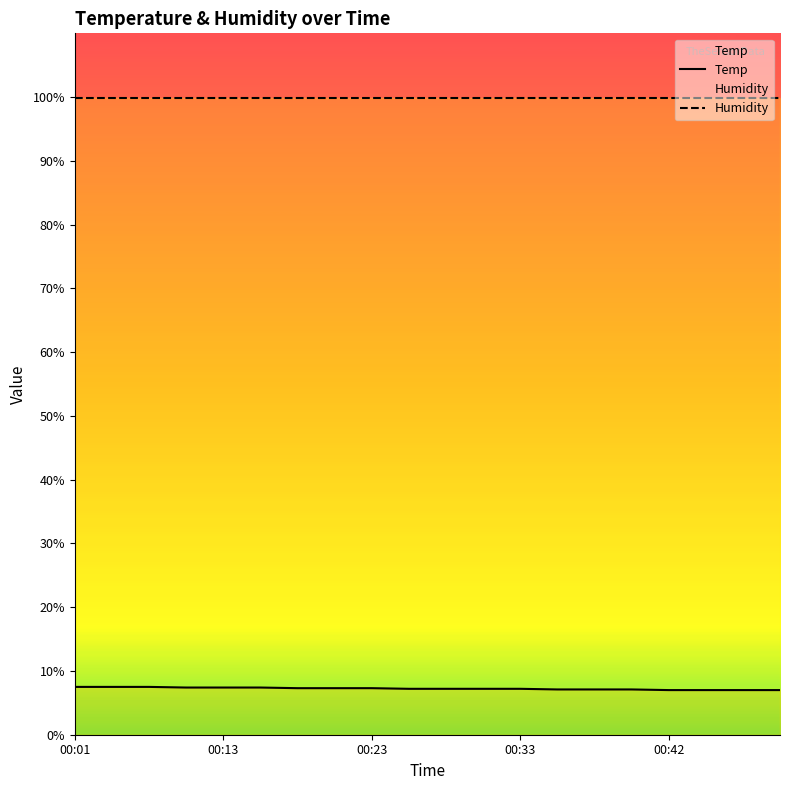

Reading left to right, what are all the values shown in this chart?

Temp: 7.5	7.5	7.5	7.4	7.4	7.4	7.3	7.3	7.3	7.2	7.2	7.2	7.2	7.1	7.1	7.1	7.0	7.0	7.0	7.0
Humidity: 99.9	99.9	99.9	99.9	99.9	99.9	99.9	99.9	99.9	99.9	99.9	99.9	99.9	99.9	99.9	99.9	99.9	99.9	99.9	99.9